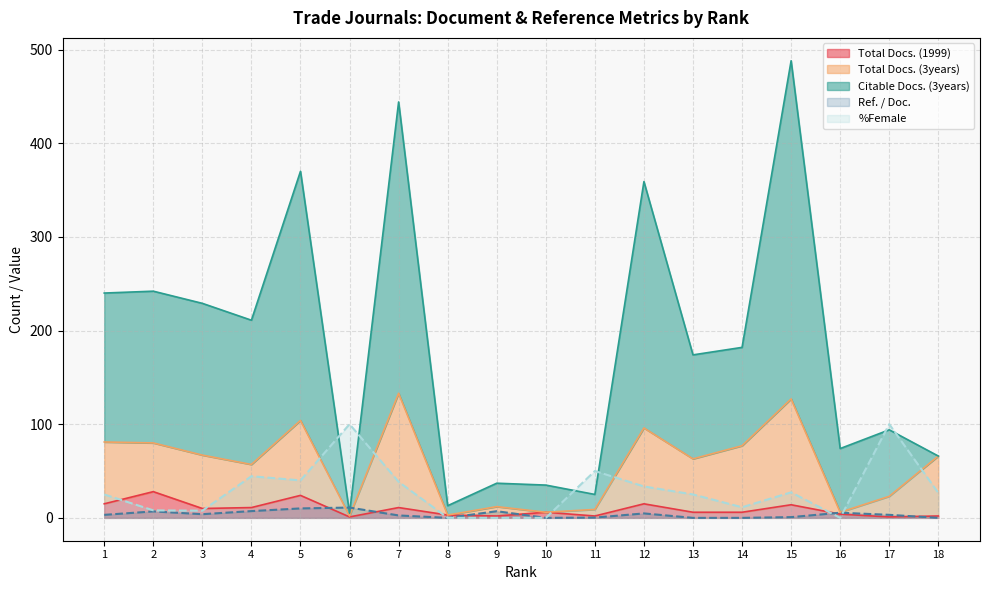

What is the difference between the maximum and minimum values in the Ref. / Doc. series?

11.0